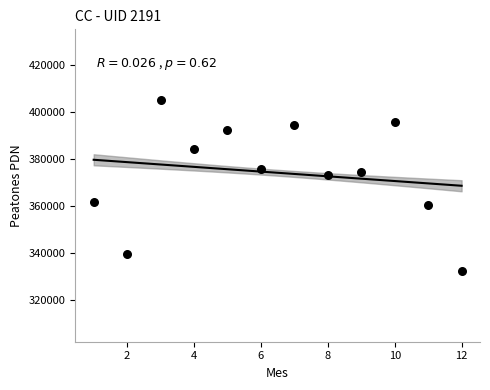

What is the range of X values (max minus min)?

11